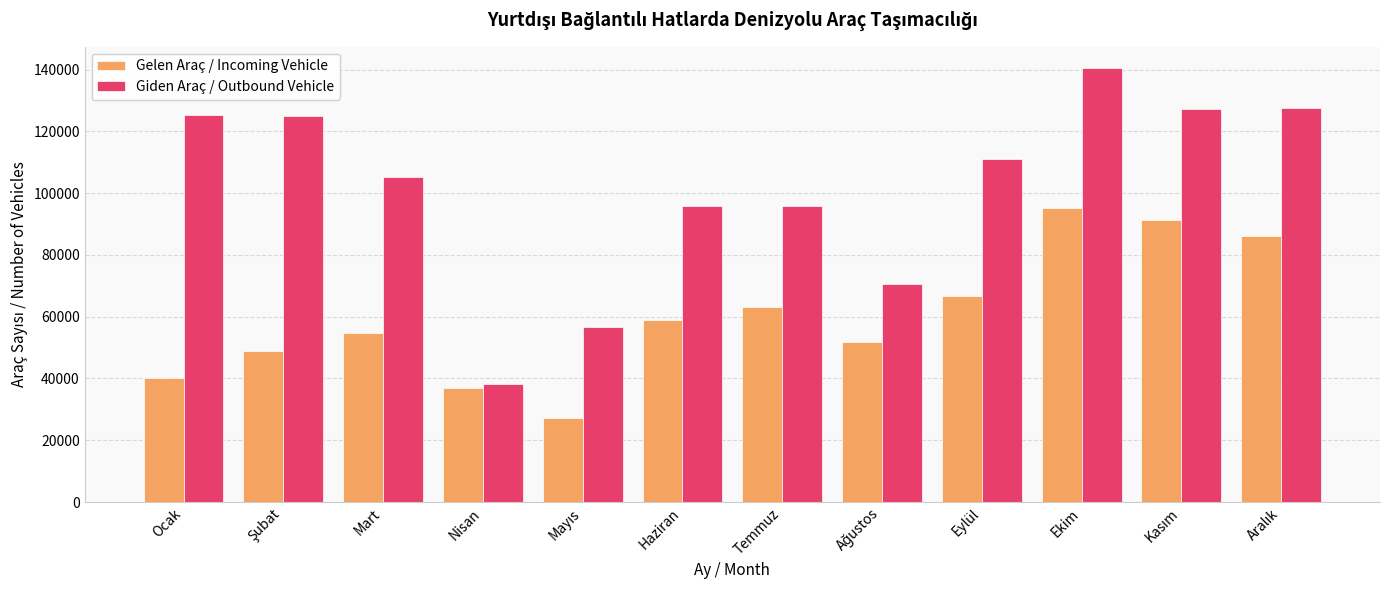

What position from the right is Haziran?

7